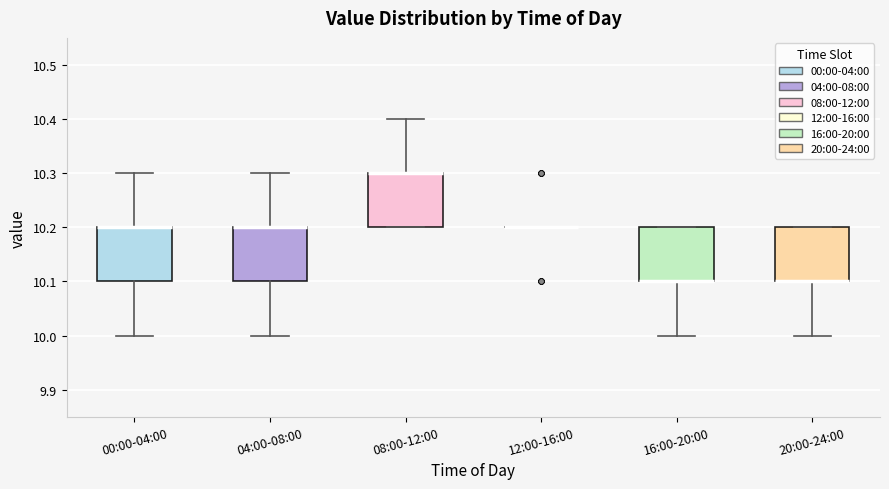

Reading left to right, read every box against the y-axis: the position of its median line, the range the box covers, and the ends of its whiskers. The values are not printed on the chart, so give them approximately, as read against the axis.

00:00-04:00: median 10.2 (drawn on the box's upper edge), box 10.1 to 10.2, whiskers 10.0 to 10.3
04:00-08:00: median 10.2 (drawn on the box's upper edge), box 10.1 to 10.2, whiskers 10.0 to 10.3
08:00-12:00: median 10.3 (drawn on the box's upper edge), box 10.2 to 10.3, whiskers 10.2 to 10.4
12:00-16:00: box collapsed to a line at 10.2, whiskers 10.2 to 10.2
16:00-20:00: median 10.1 (drawn on the box's lower edge), box 10.1 to 10.2, whiskers 10.0 to 10.2
20:00-24:00: median 10.1 (drawn on the box's lower edge), box 10.1 to 10.2, whiskers 10.0 to 10.2